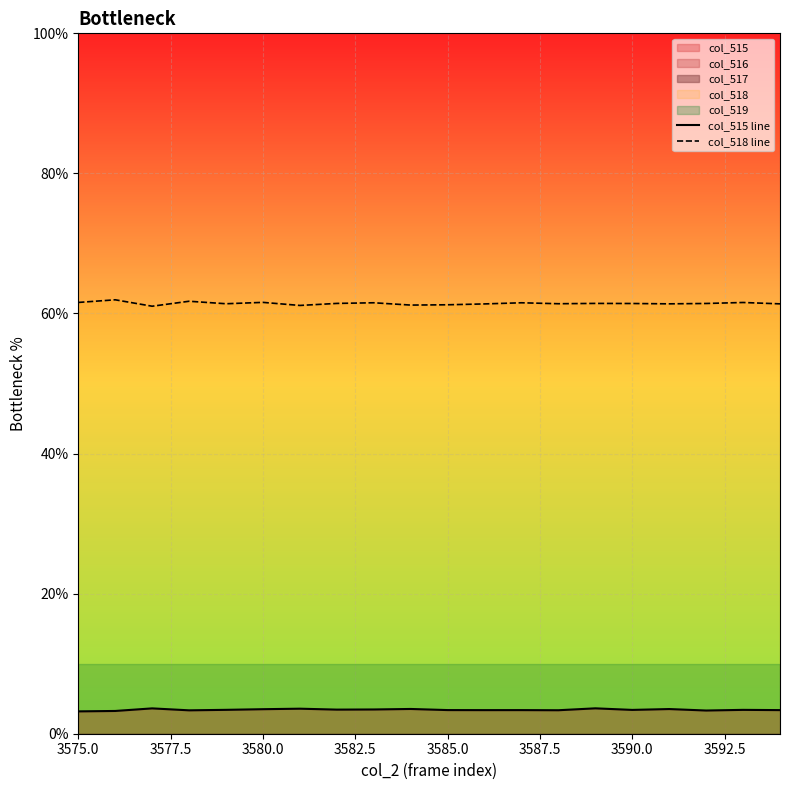

True or false: col_518 line and col_515 line cross at least once.

False